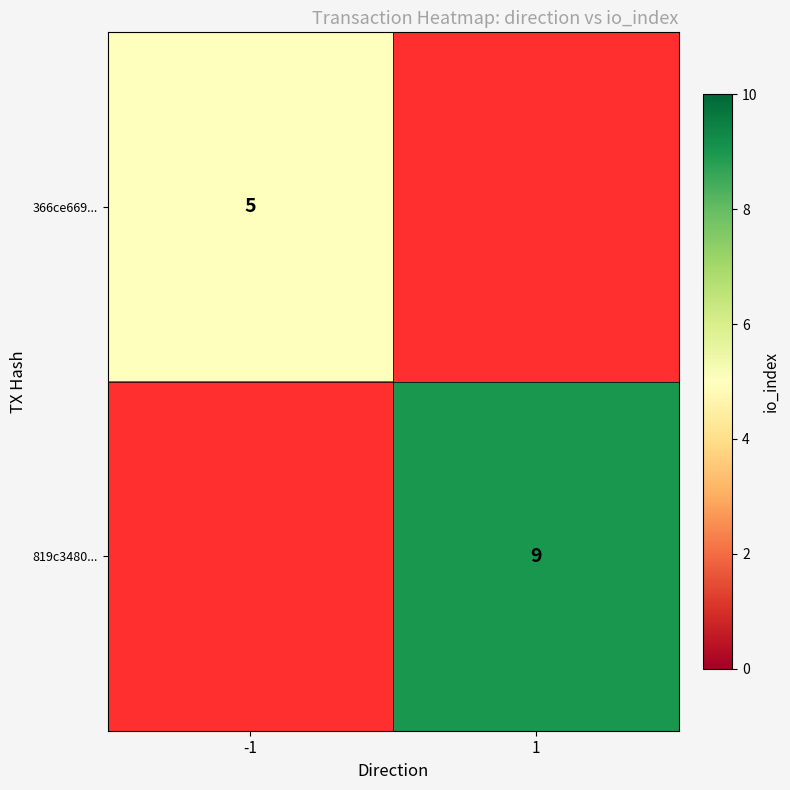

Is it true that 819c3480... equals 9 at 1?

True